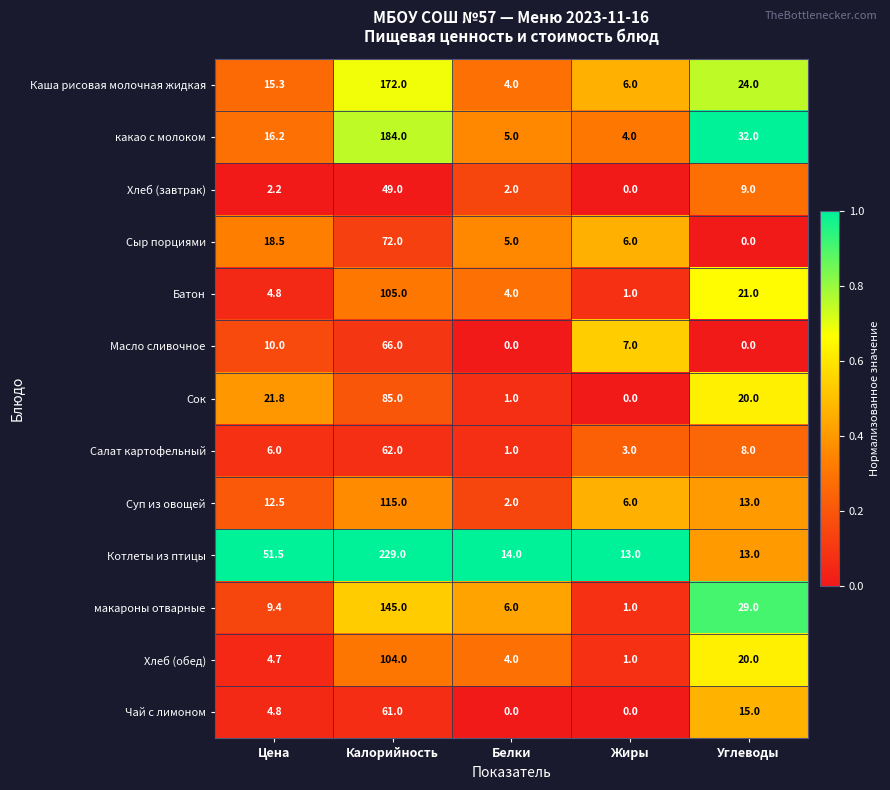

Rank the series by their maximum value, from highest to lowest.

Котлеты из птицы, какао с молоком, Каша рисовая молочная жидкая, макароны отварные, Суп из овощей, Батон, Хлеб (обед), Сок, Сыр порциями, Масло сливочное, Салат картофельный, Чай с лимоном, Хлеб (завтрак)